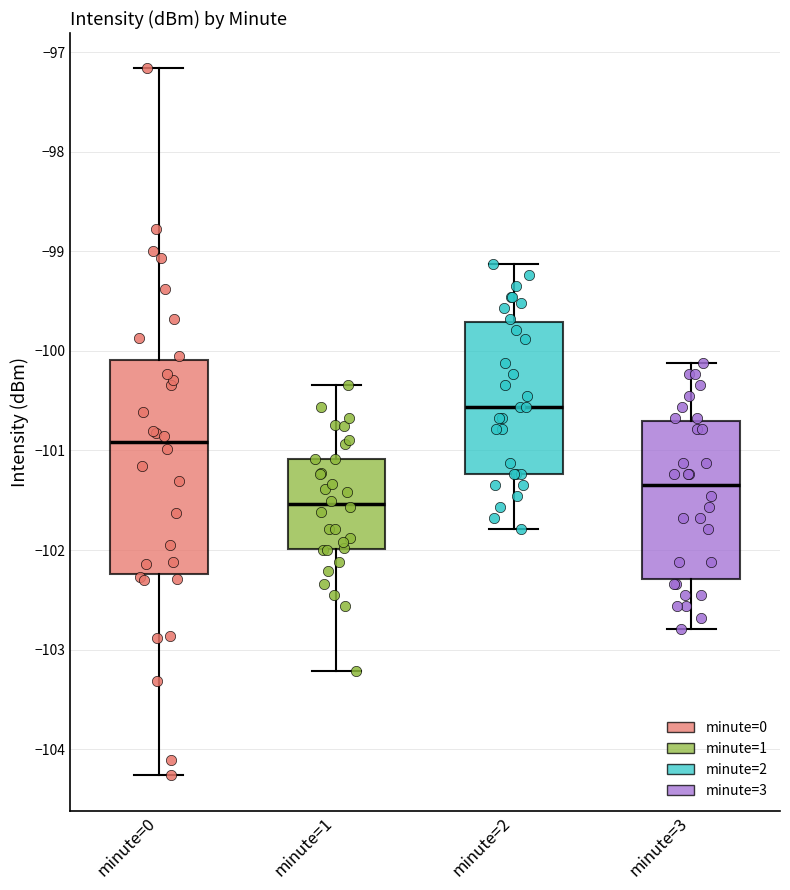

Reading left to right, transcribe this box plot: for each box, give where its median line is, the range the box spans, and where its two whiskers end, as read against the y-axis. The values are not printed on the chart, so give them approximately, as read against the axis.

minute=0: median -100.9, box -102.2 to -100.1, whiskers -104.3 to -97.2
minute=1: median -101.5, box -102.0 to -101.1, whiskers -103.2 to -100.3
minute=2: median -100.6, box -101.2 to -99.7, whiskers -101.8 to -99.1
minute=3: median -101.3, box -102.3 to -100.7, whiskers -102.8 to -100.1